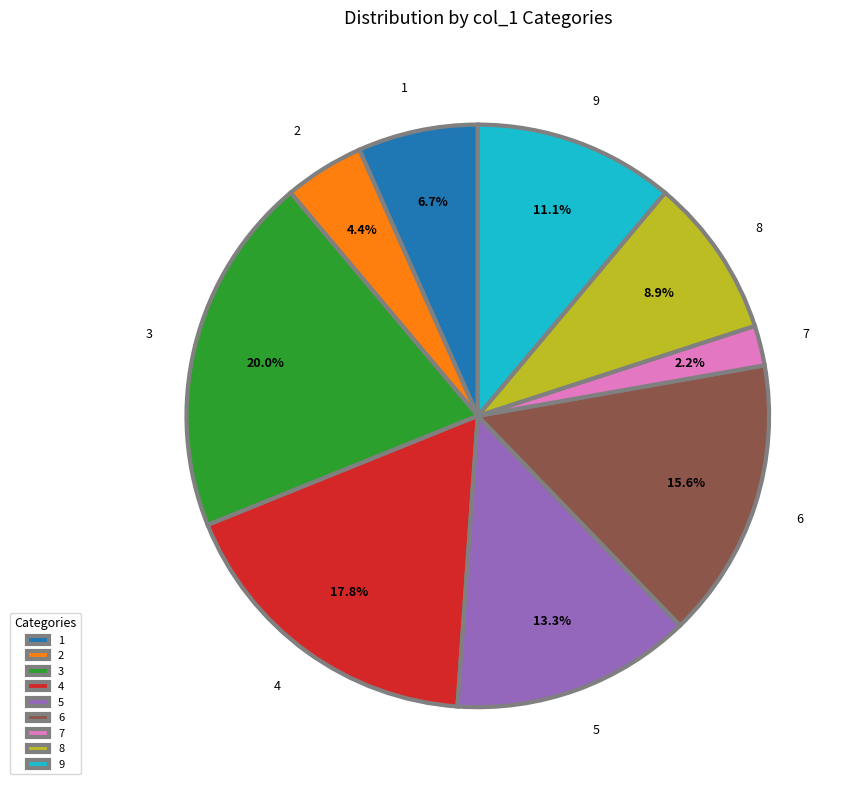

Rank the categories by value from lowest to highest.

7, 2, 1, 8, 9, 5, 6, 4, 3